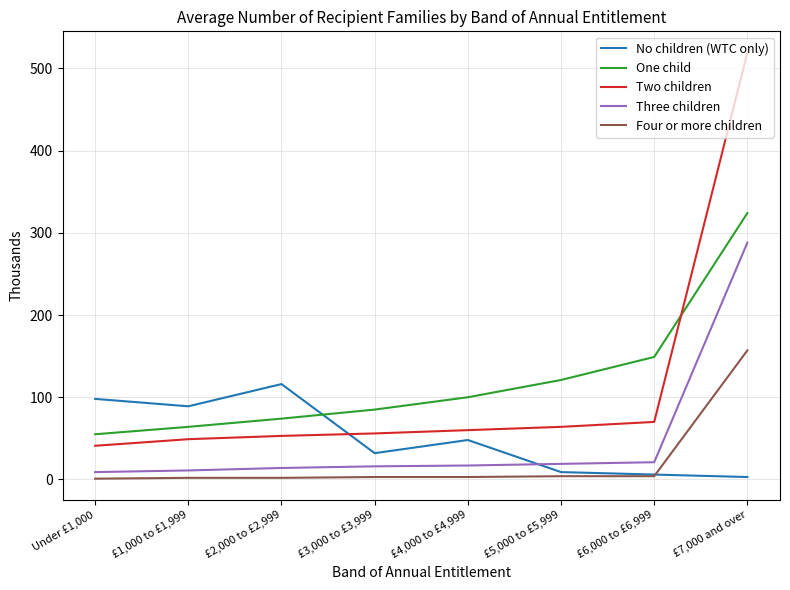

What is the minimum value for Three children?

9